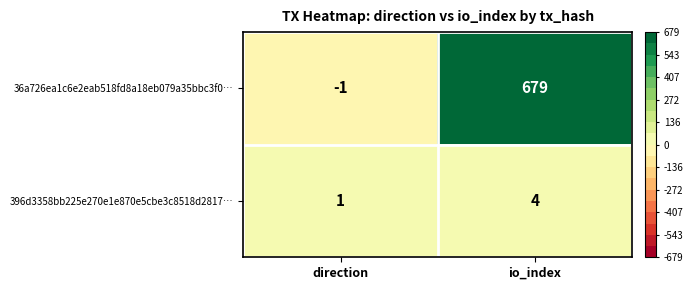

Reading right to left, list all the values displayed in this chart.

36a726ea1c6e2eab518fd8a18eb079a35bbc3f0…: io_index=679	direction=-1
396d3358bb225e270e1e870e5cbe3c8518d2817…: io_index=4	direction=1